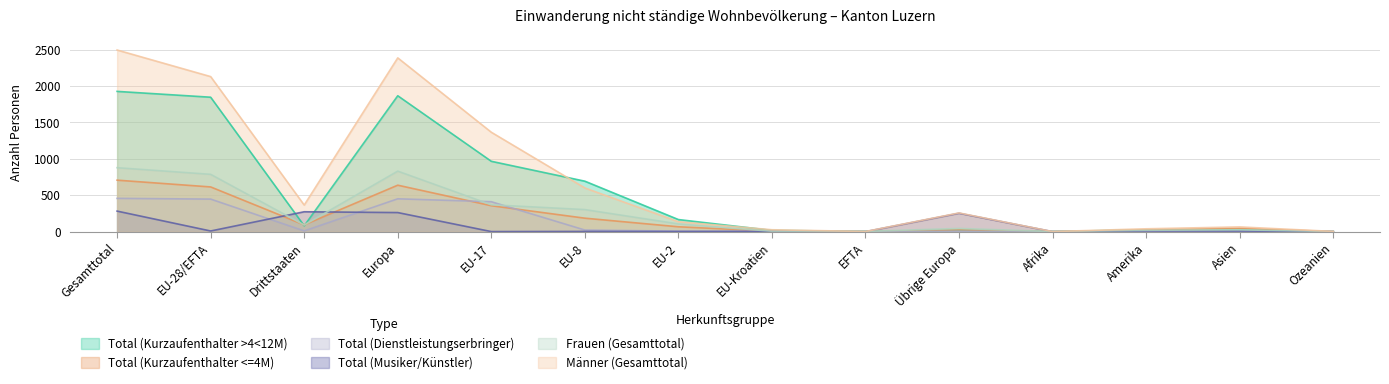

At which category does Total (Kurzaufenthalter <=4M) reach its first local peak?

Europa